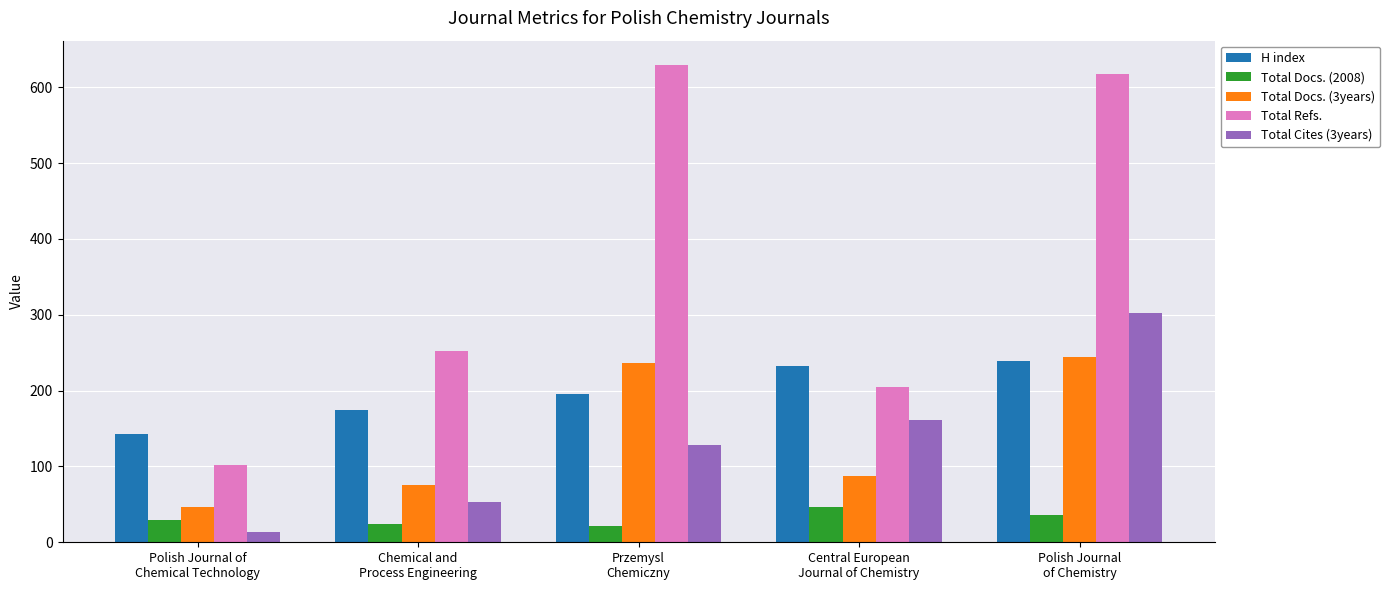

Which category has the highest value in the Total Cites (3years) series?

Polish Journal
of Chemistry